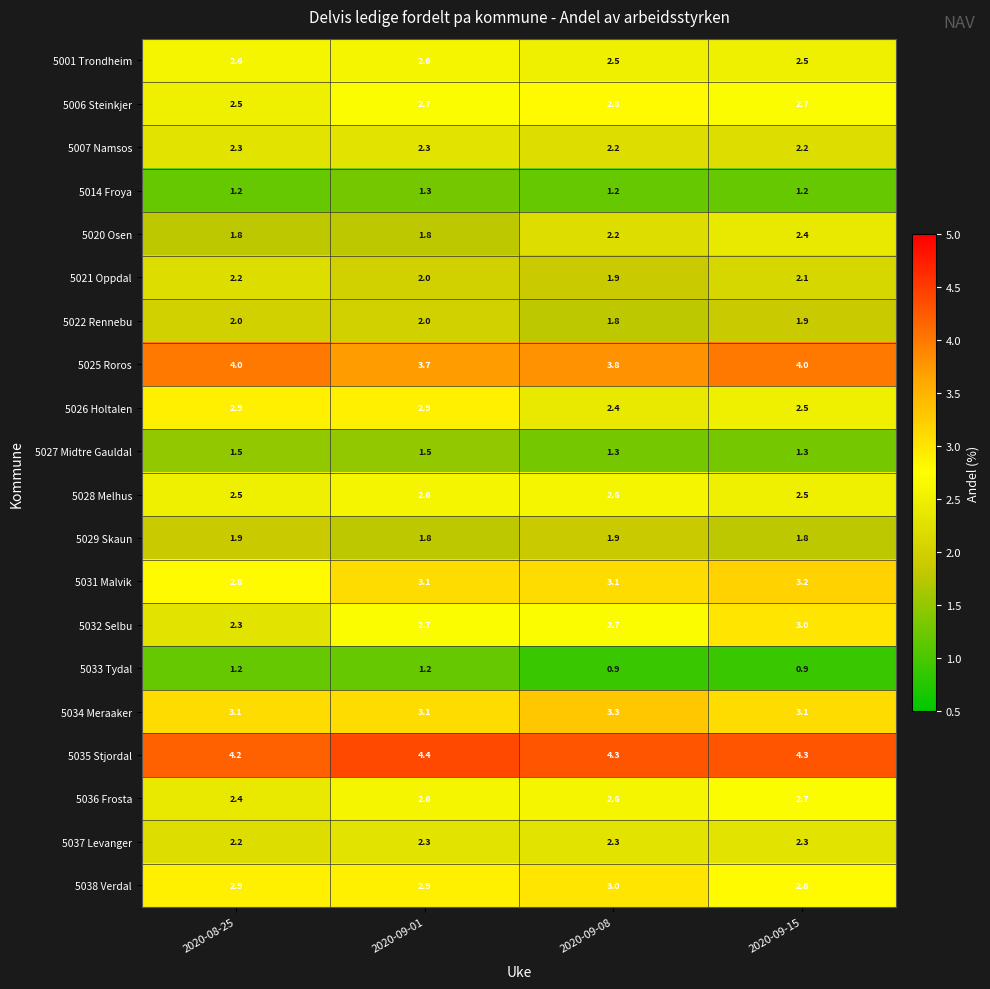

Which category has the lowest value in the 5036 Frosta series?

2020-08-25